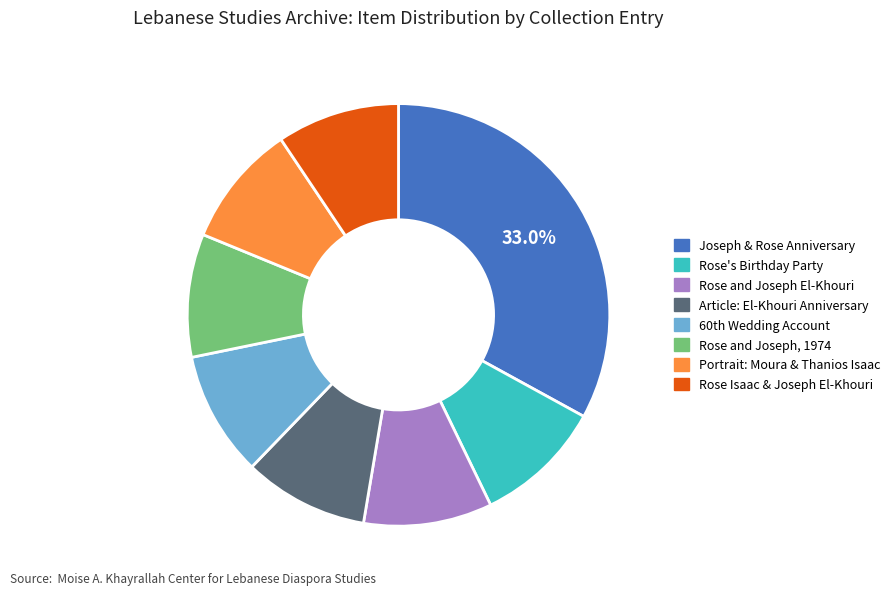

Does any single category account for the majority?

No